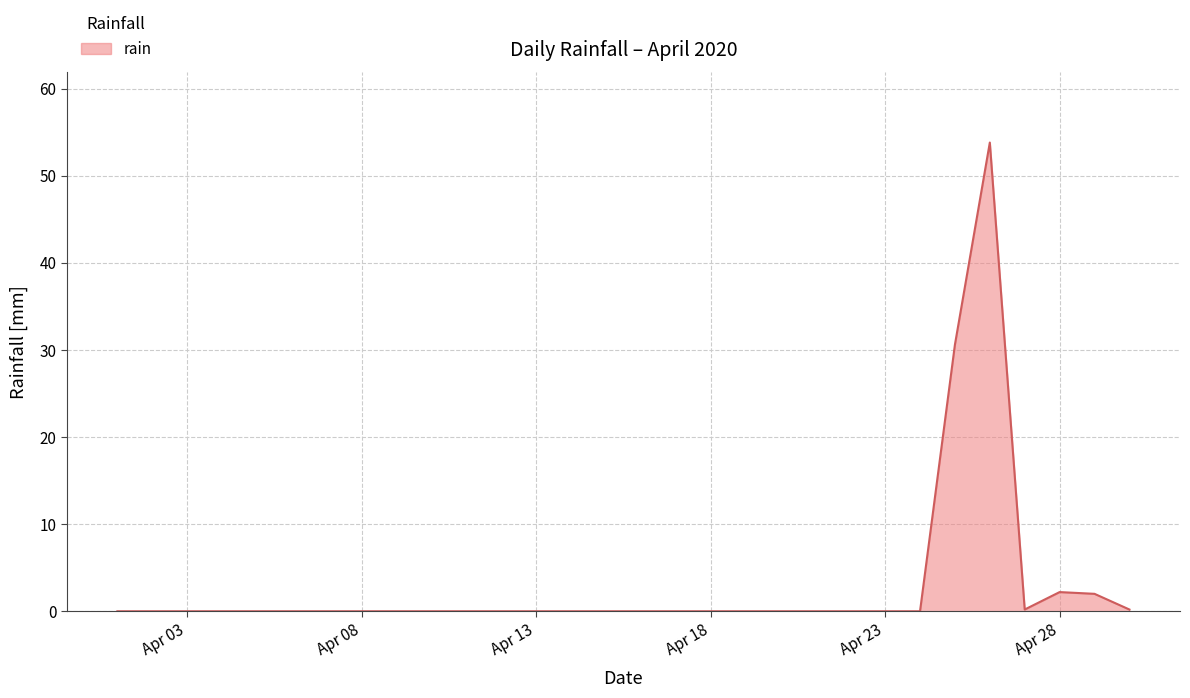

What is the greatest value displayed?

53.8